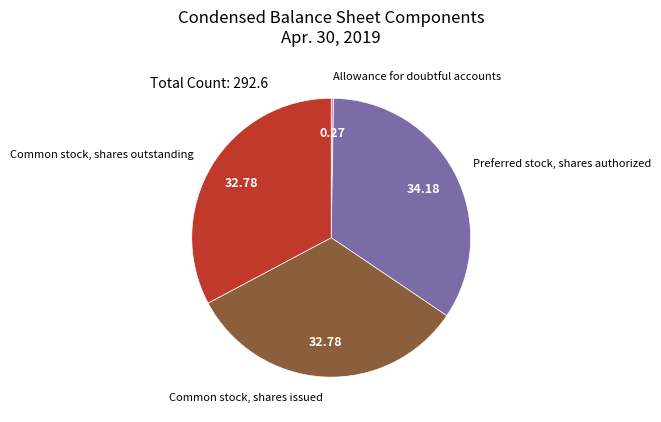

Is there a majority slice in this chart?

No